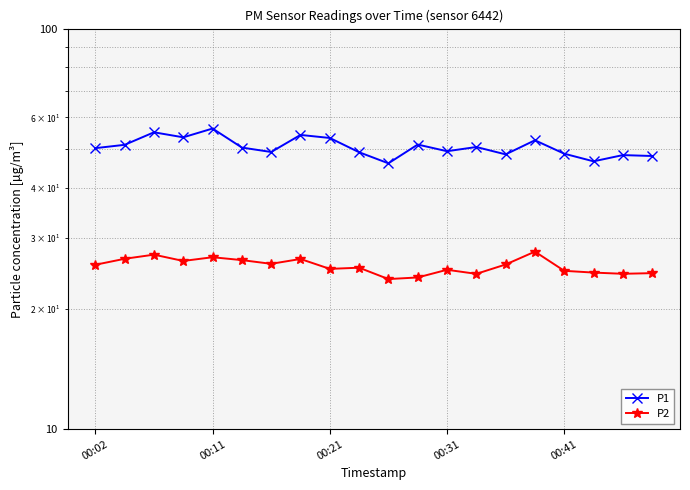

Count the number of categories in the chart.

20